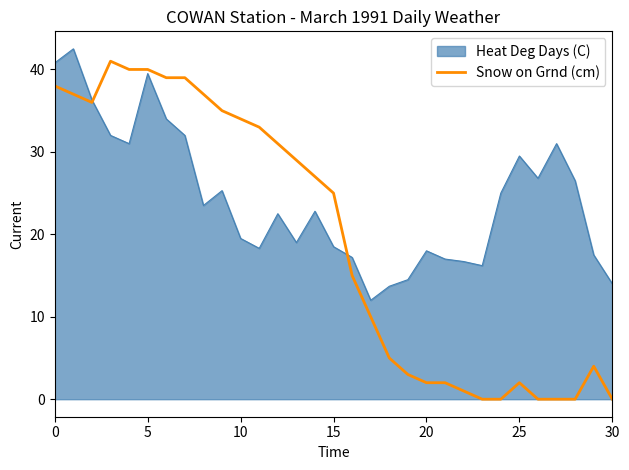

Does the chart display data point markers on the line(s)?

No